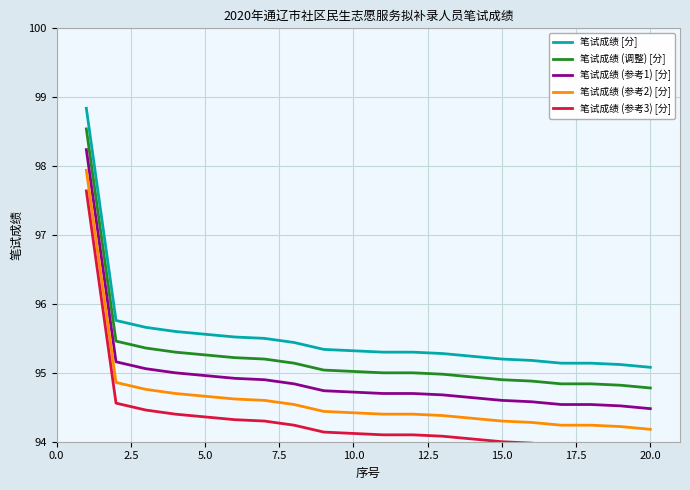

What is the minimum value for 笔试成绩 (调整) [分]?

94.8